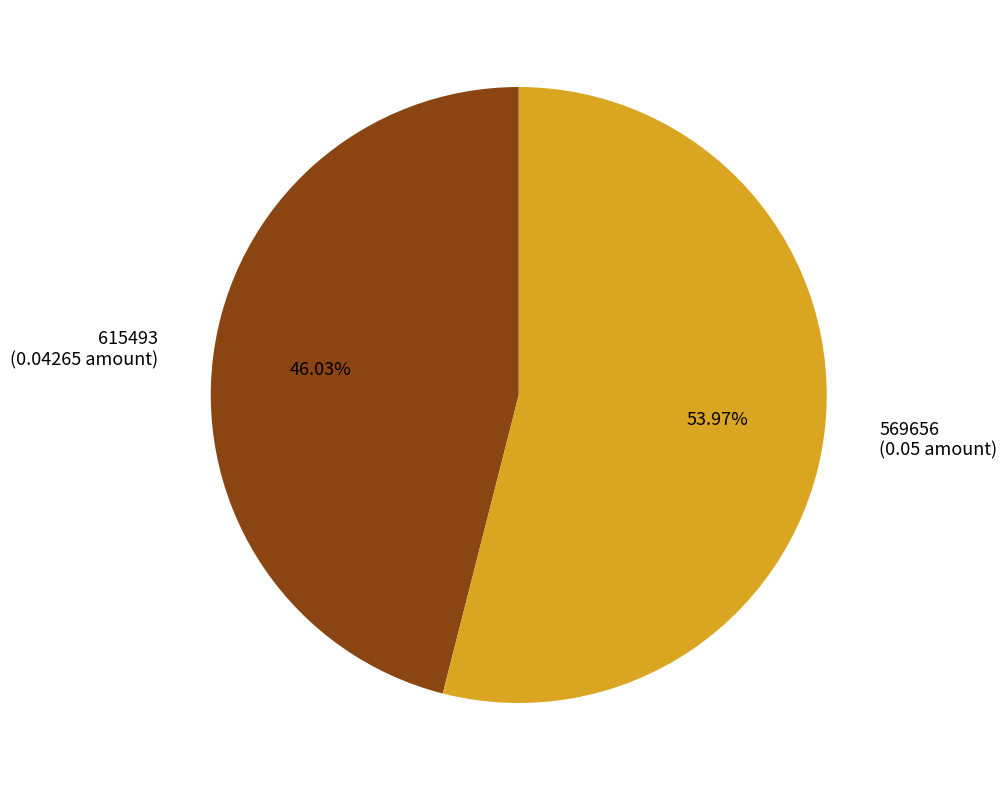

To the nearest percent, what is the difference between the largest and smallest slice percentages?

8%